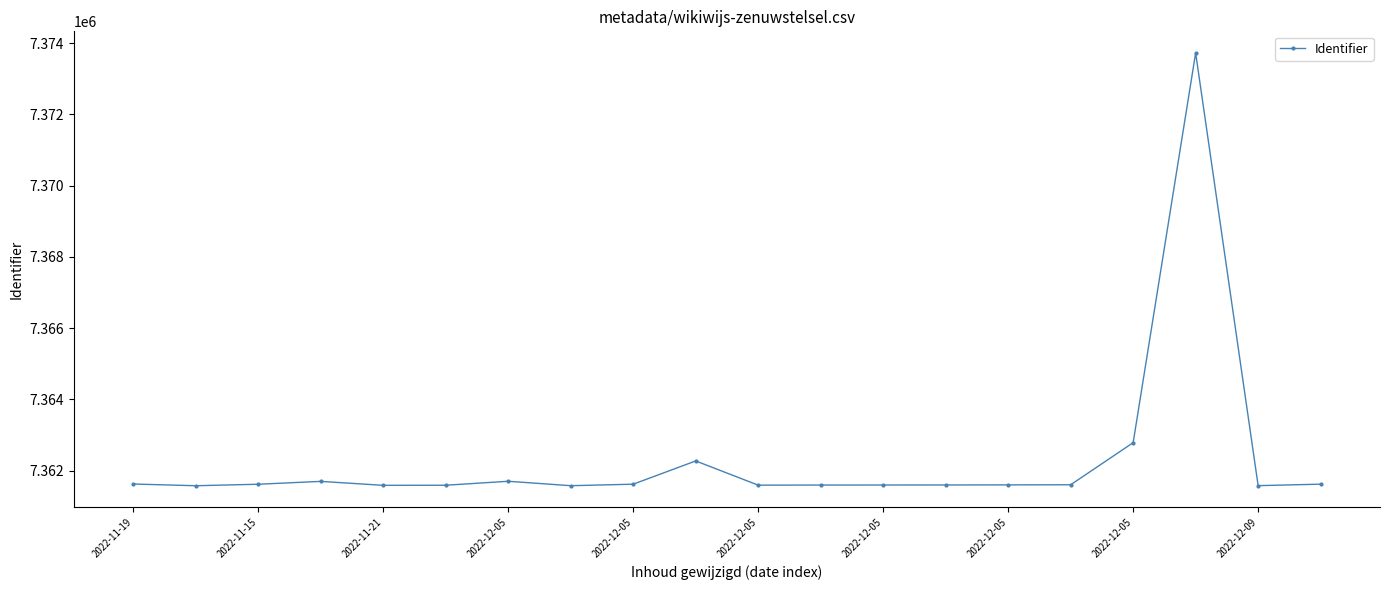

True or false: the data has more than 2 interior local peaks.

True